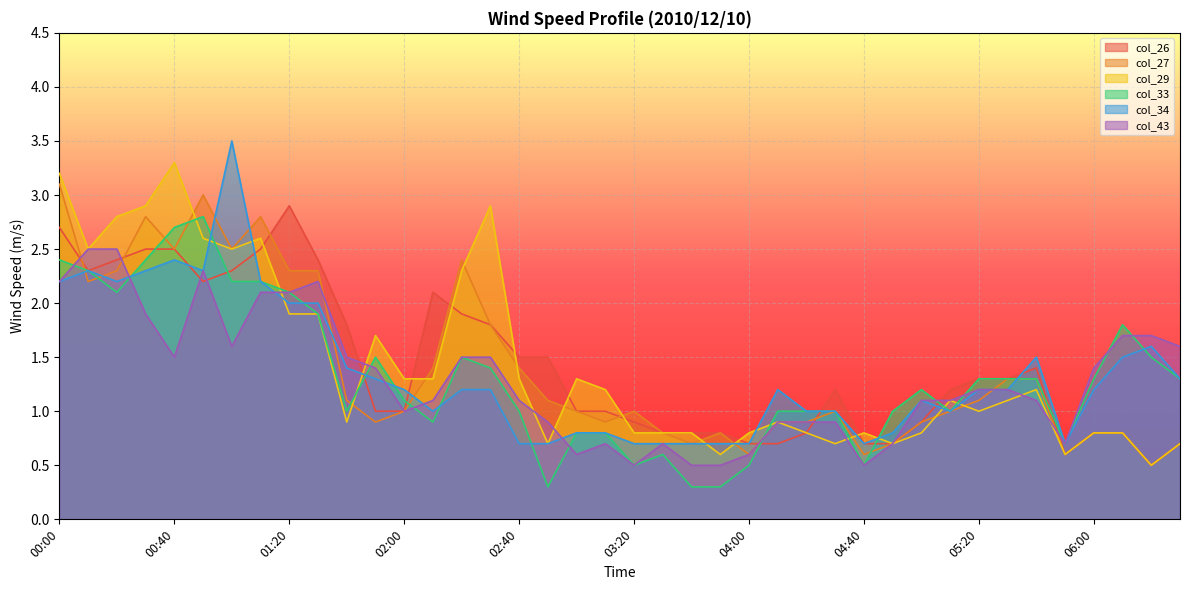

What is the sum of the col_29 values at 04:30 and 06:00?

1.5